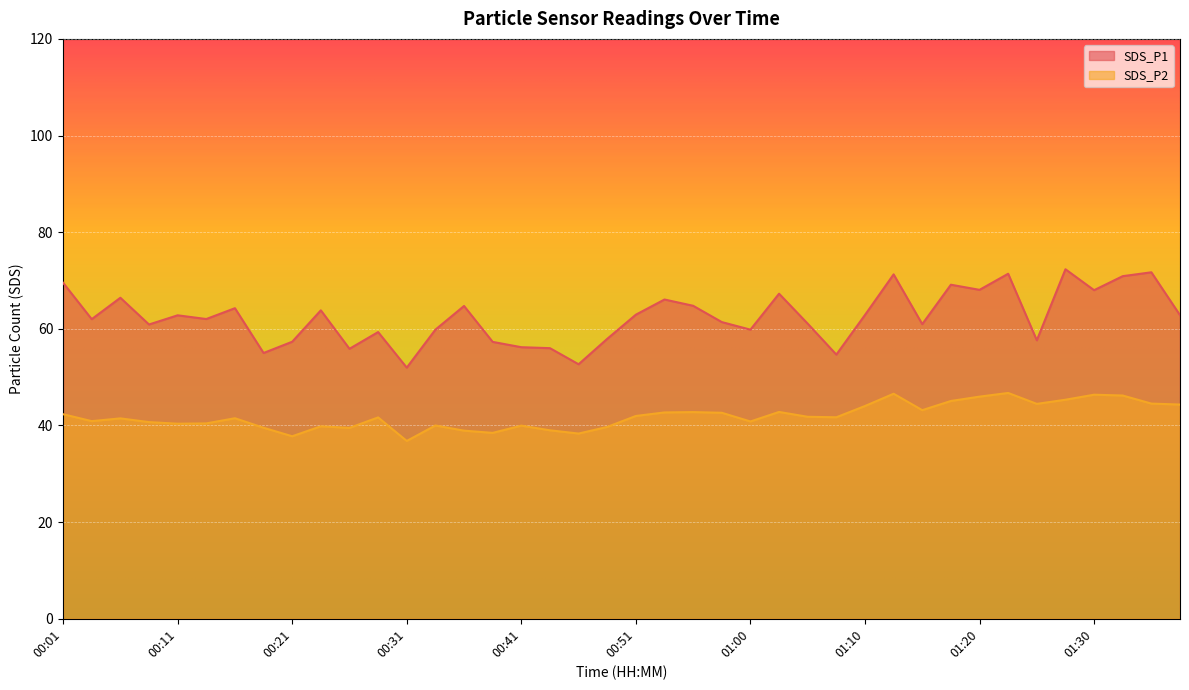

True or false: SDS_P2 has a value of 41.5 at 00:06.

True